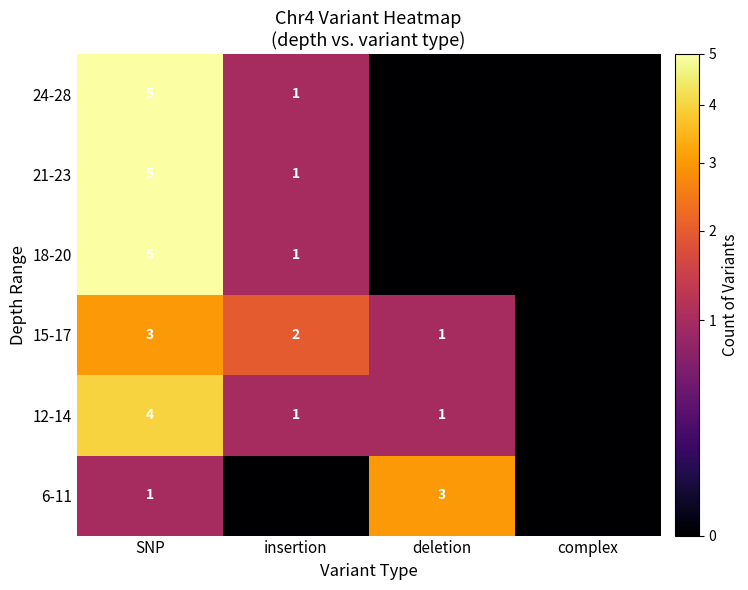

What is the total value across all series at SNP?

23